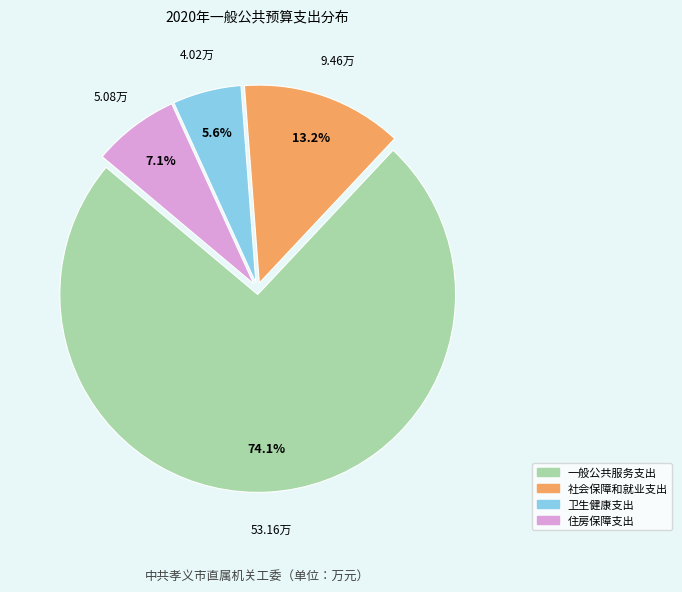

To the nearest percent, what is the combined percentage of 卫生健康支出 and 社会保障和就业支出?

19%